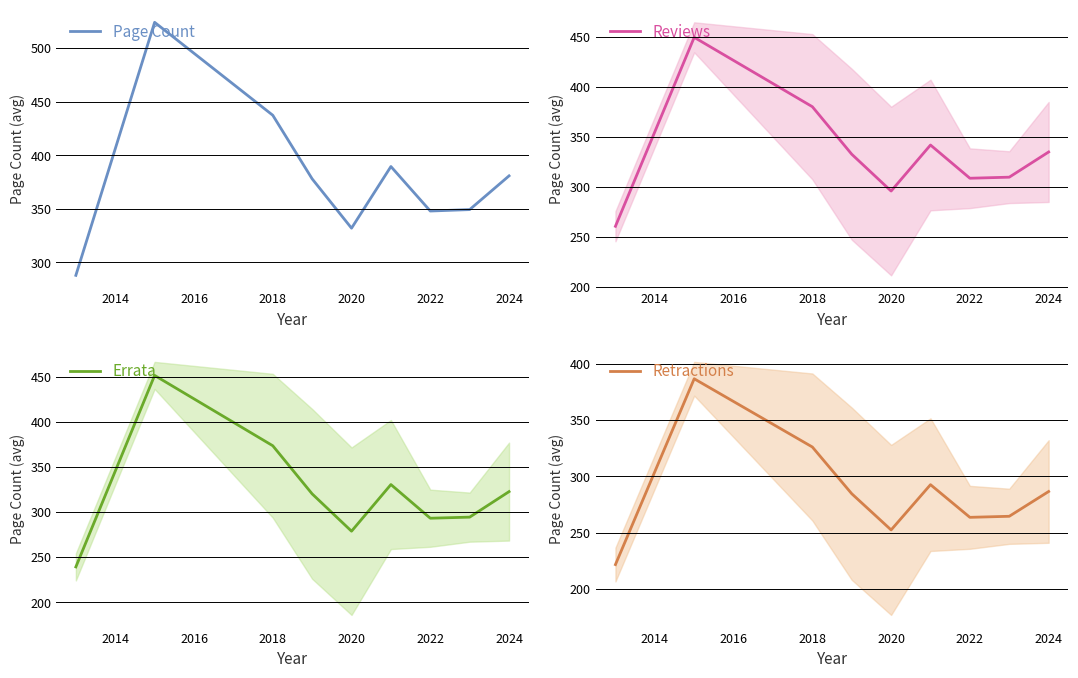

True or false: Errata and Page Count cross at least once.

False